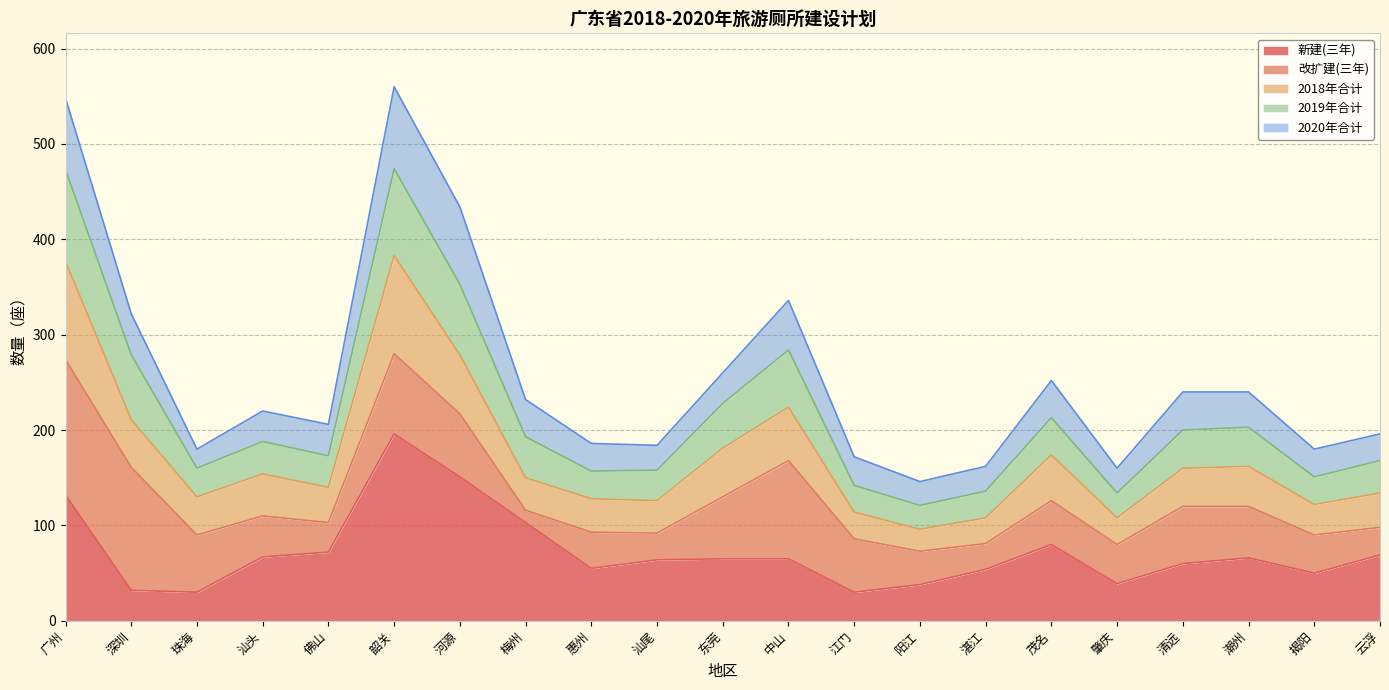

The 新建(三年) series shows 55 at 惠州. True or false?

True